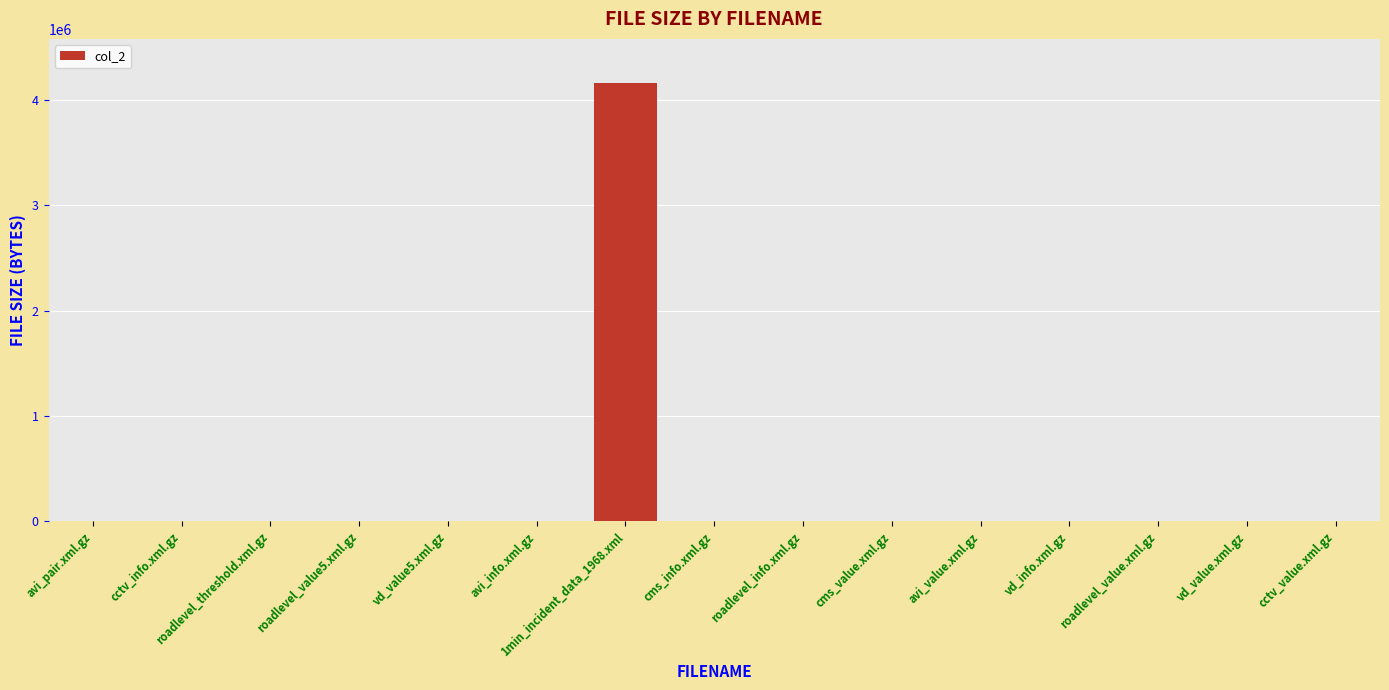

Which category has the highest value across all series?

1min_incident_data_1968.xml